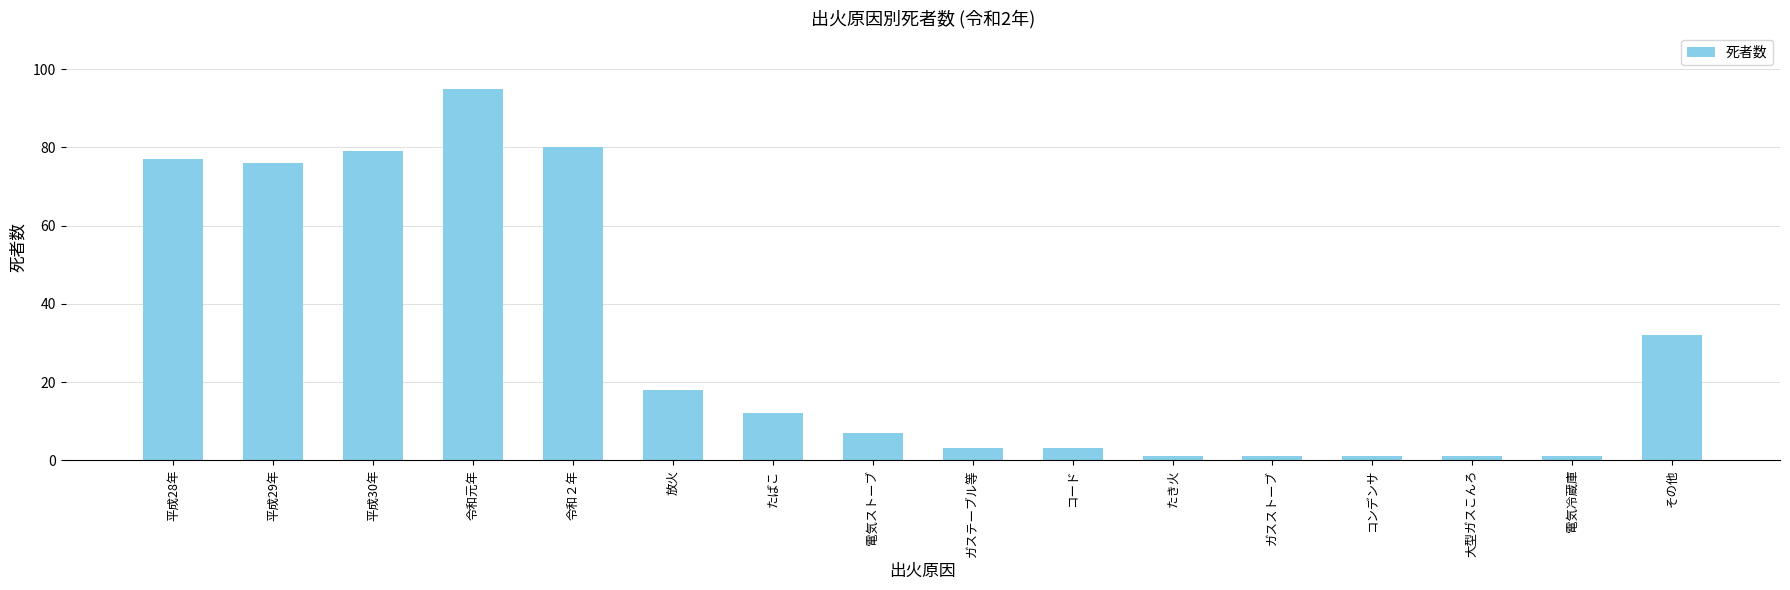

The chart shows a value of 128 at 平成28年. True or false?

False